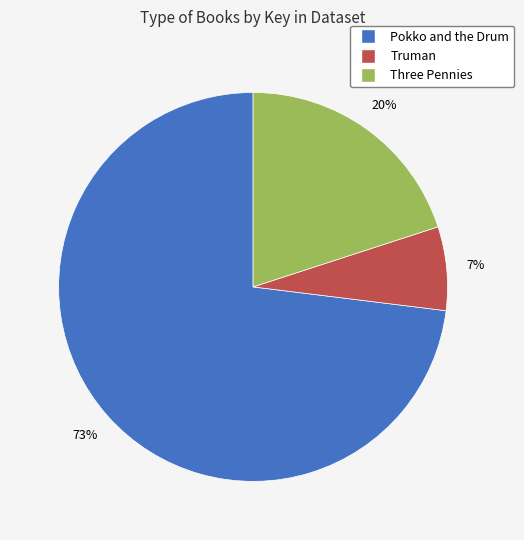

Which has a higher value, Three Pennies or Truman?

Three Pennies